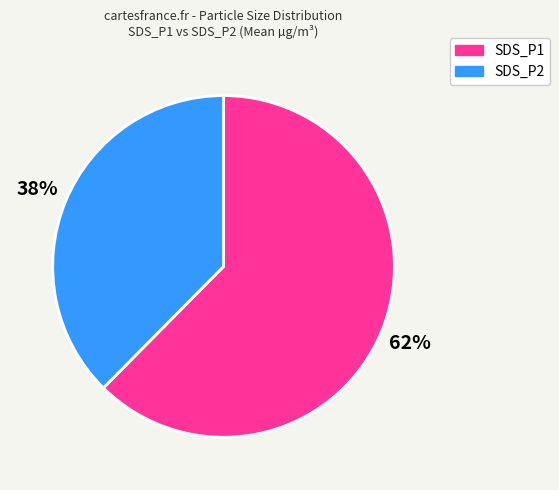

Count the number of slices in the pie.

2